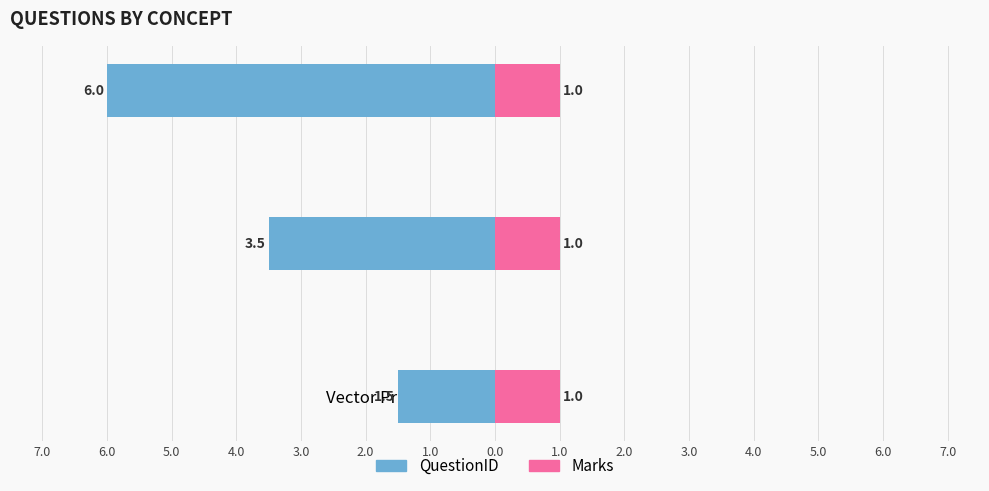

What is the difference between the maximum and minimum values in the QuestionID series?

4.5